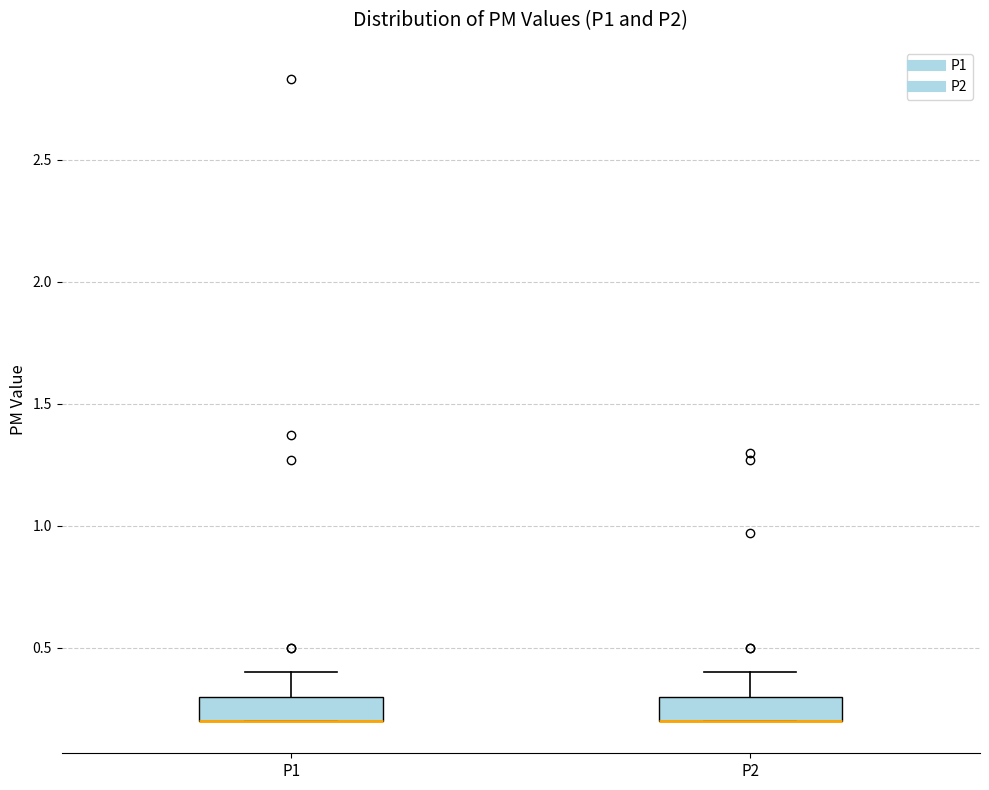

Reading left to right, read every box against the y-axis: the position of its median line, the range the box covers, and the ends of its whiskers. The values are not printed on the chart, so give them approximately, as read against the axis.

P1: median 0.2 (drawn on the box's lower edge), box 0.2 to 0.3, whiskers 0.2 to 0.4
P2: median 0.2 (drawn on the box's lower edge), box 0.2 to 0.3, whiskers 0.2 to 0.4